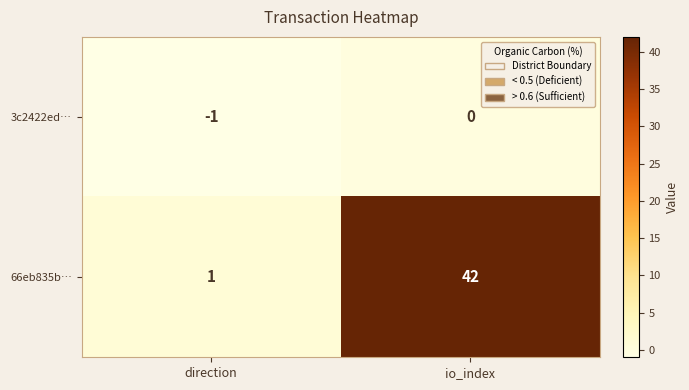

At which category is the sum across all series the highest?

io_index